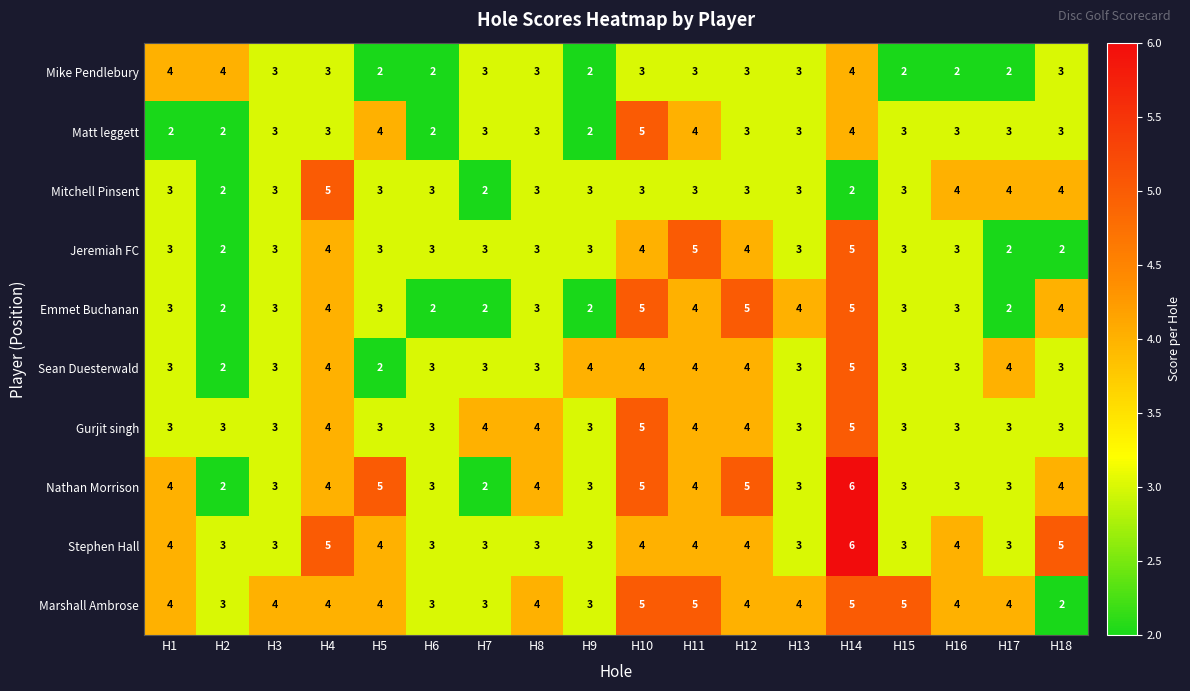

How many Gurjit singh values are between 3 and 4?

16